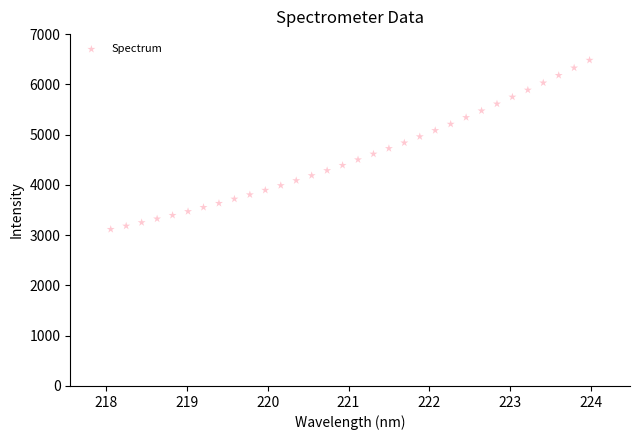

What is the range of Y values (max minus min)?

3364.6